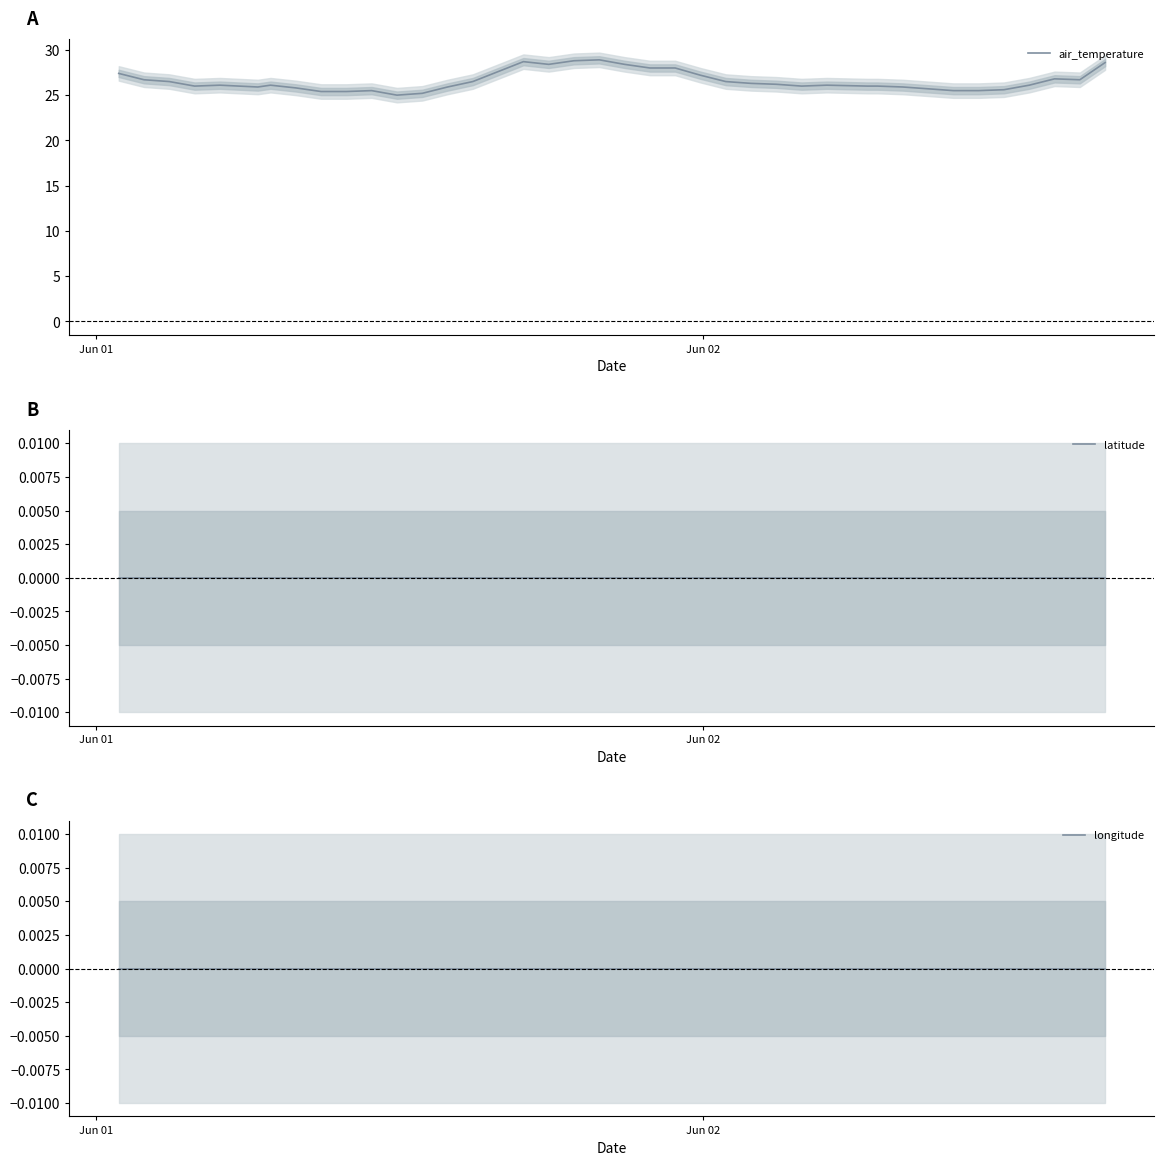

Does the chart display data point markers on the line(s)?

No